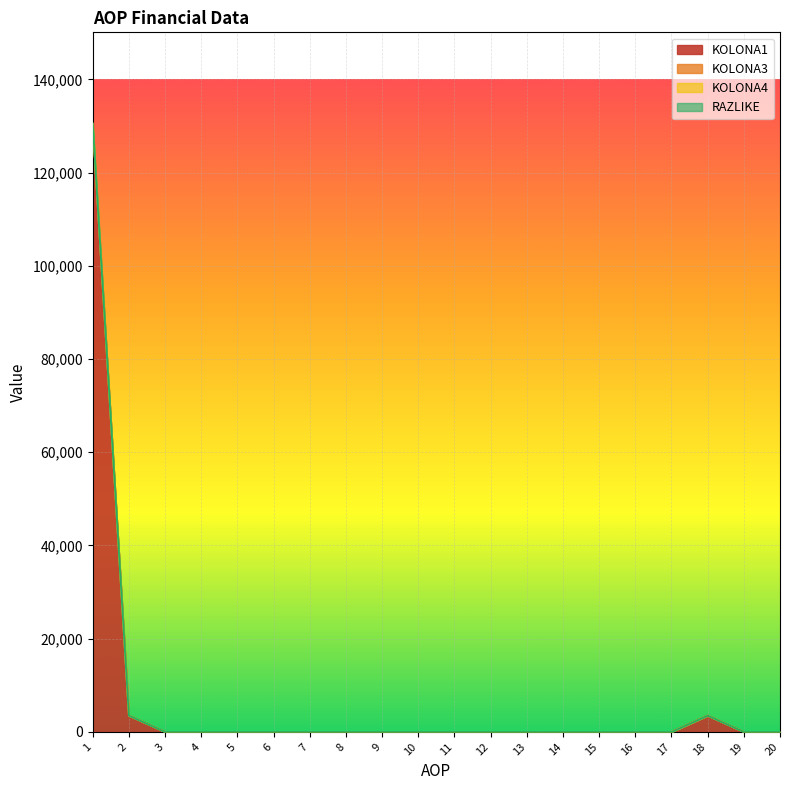

What is the maximum value shown in the chart?

130523